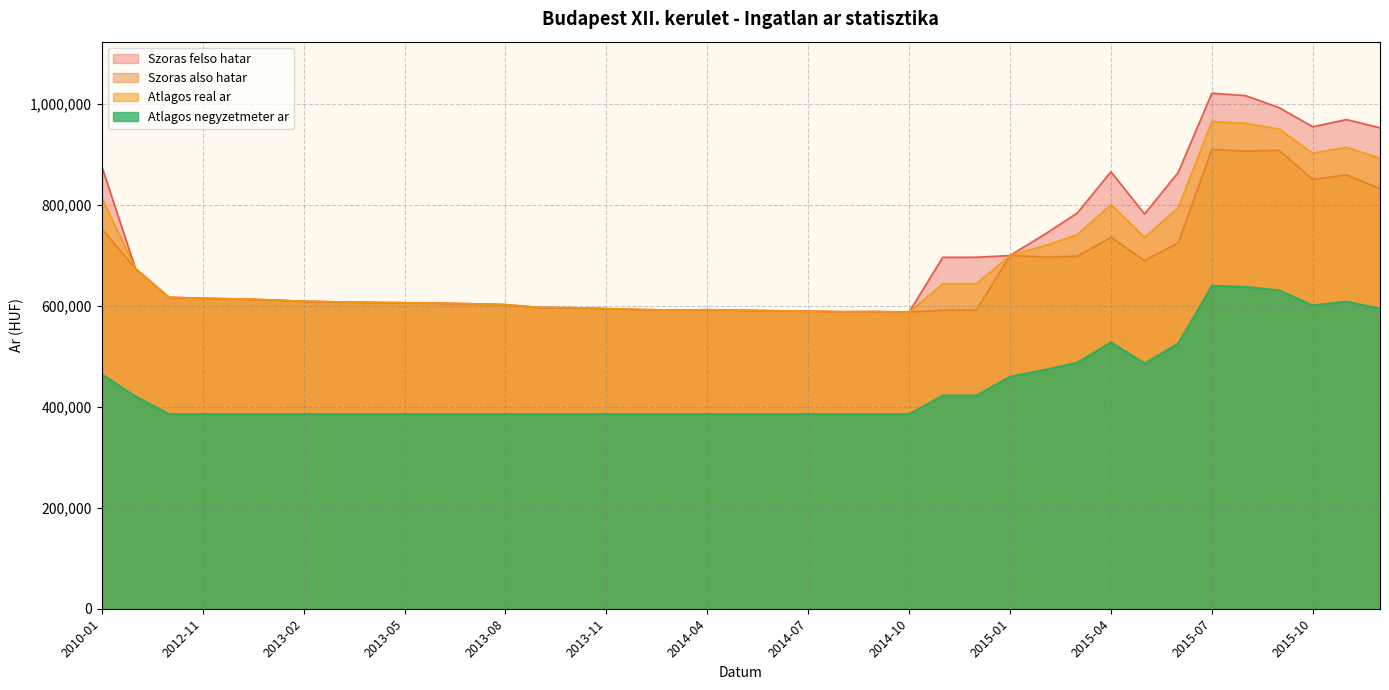

How many lines are shown in the chart?

4